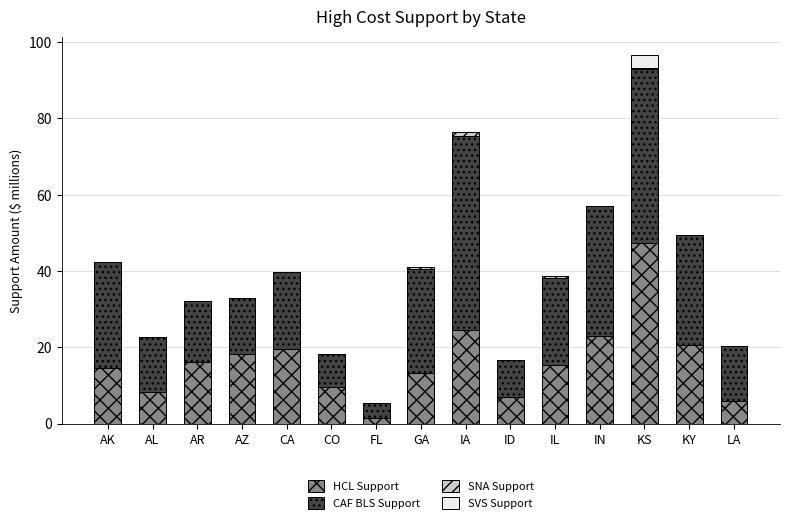

The value of HCL Support at CA is 19.5. True or false?

True